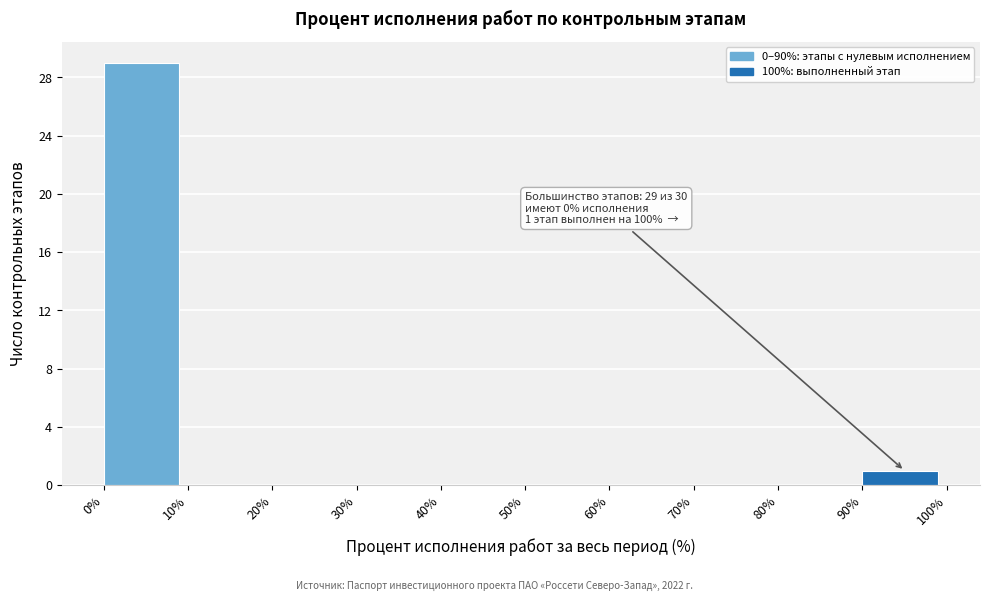

Which range on the x-axis has the tallest bar?

0% to 10%